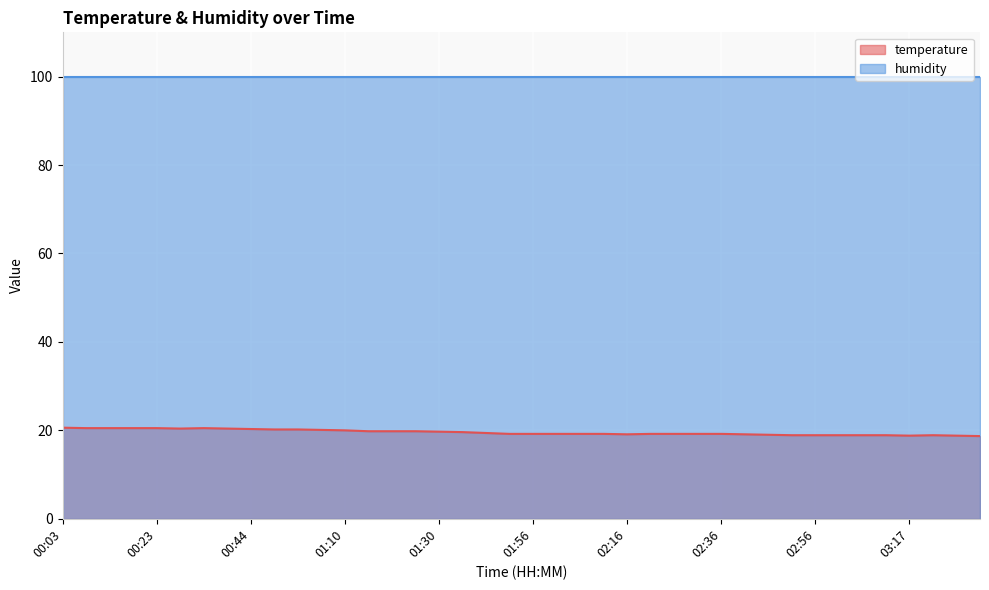

What is the sum of the values at 02:31 and 01:10?

39.2